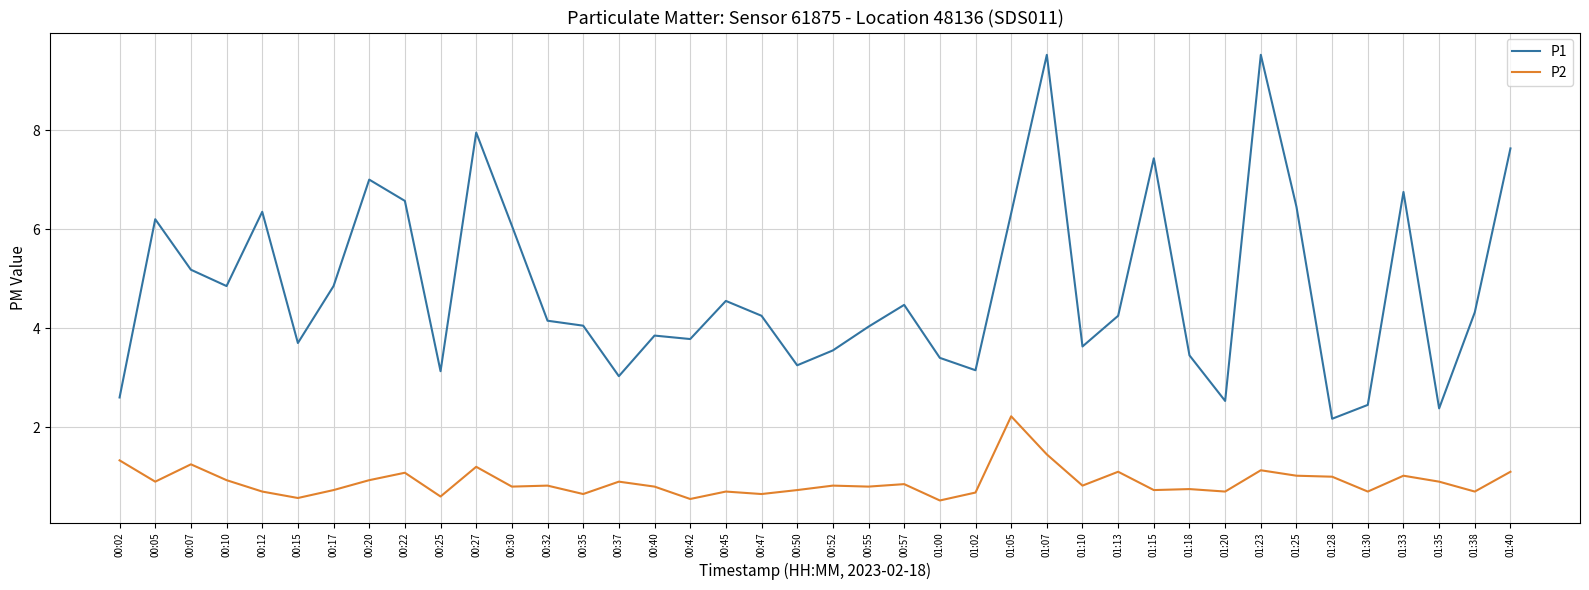

What position from the right is 00:27?

30